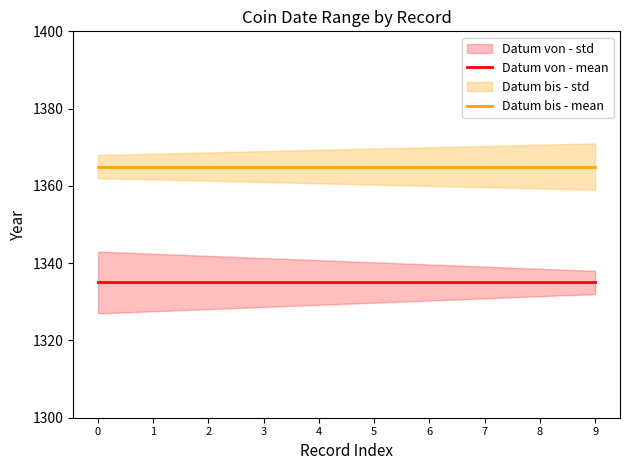

True or false: Datum von - mean and Datum bis - mean intersect in this chart.

False